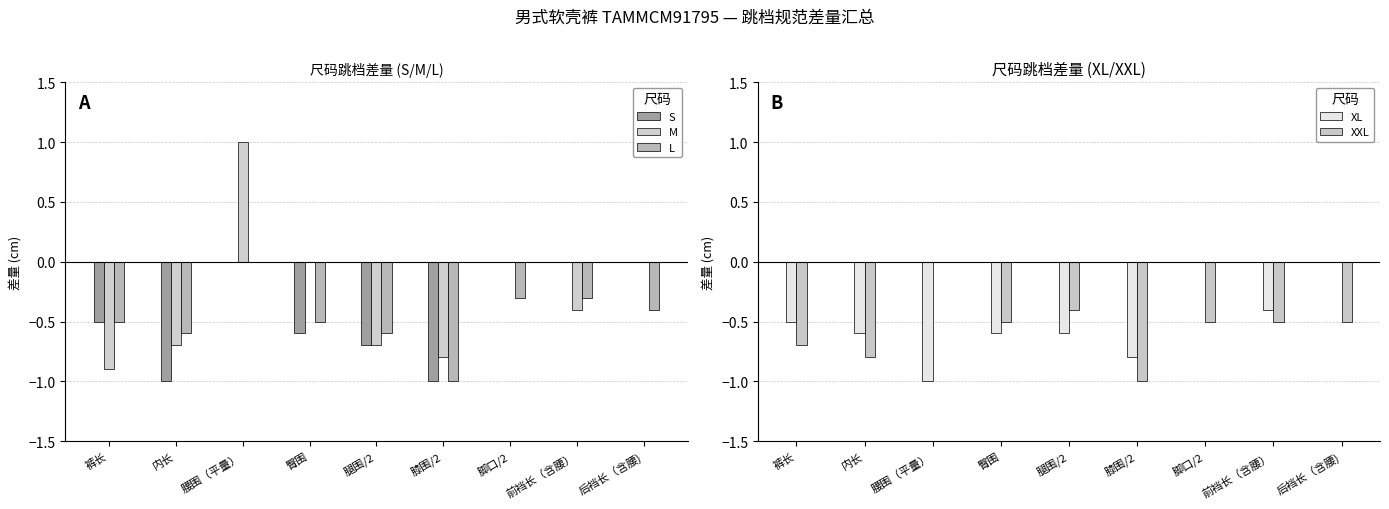

True or false: L has a value of -0.6 at 内长.

True